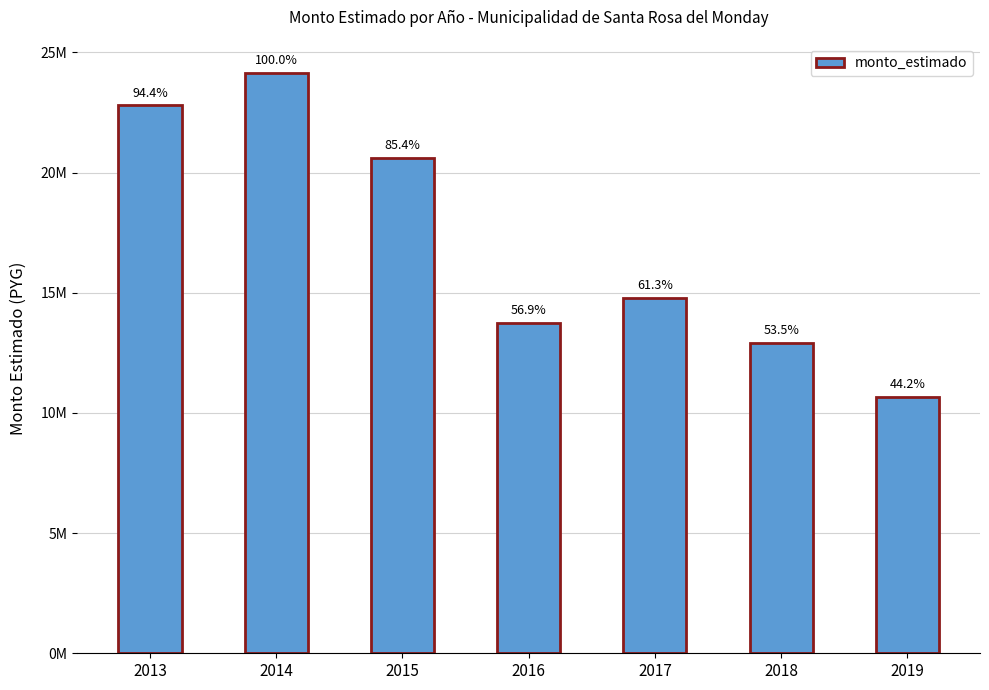

Does the chart contain any negative values?

No